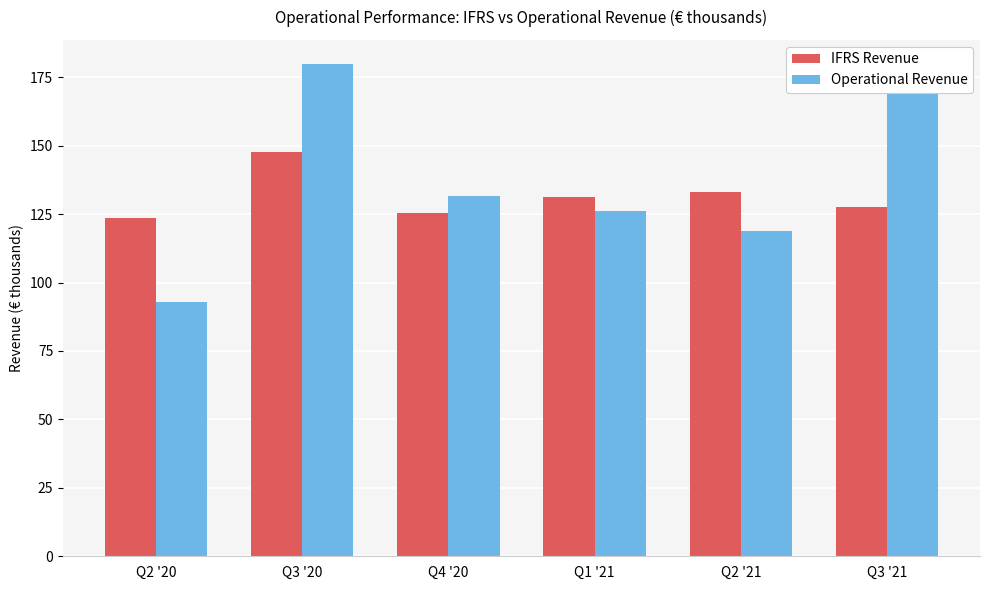

What is the sum of all IFRS Revenue values?

788.8